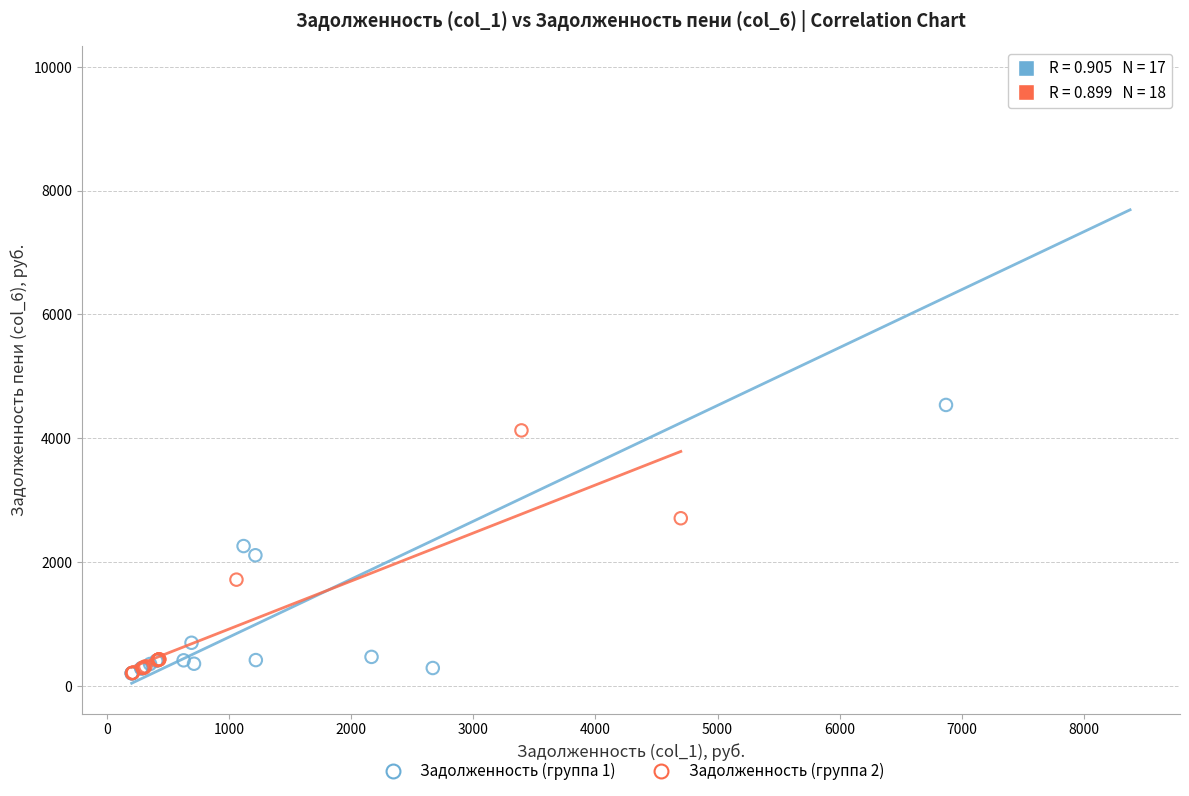

Which series contains the highest Y value?

Задолженность (группа 1)